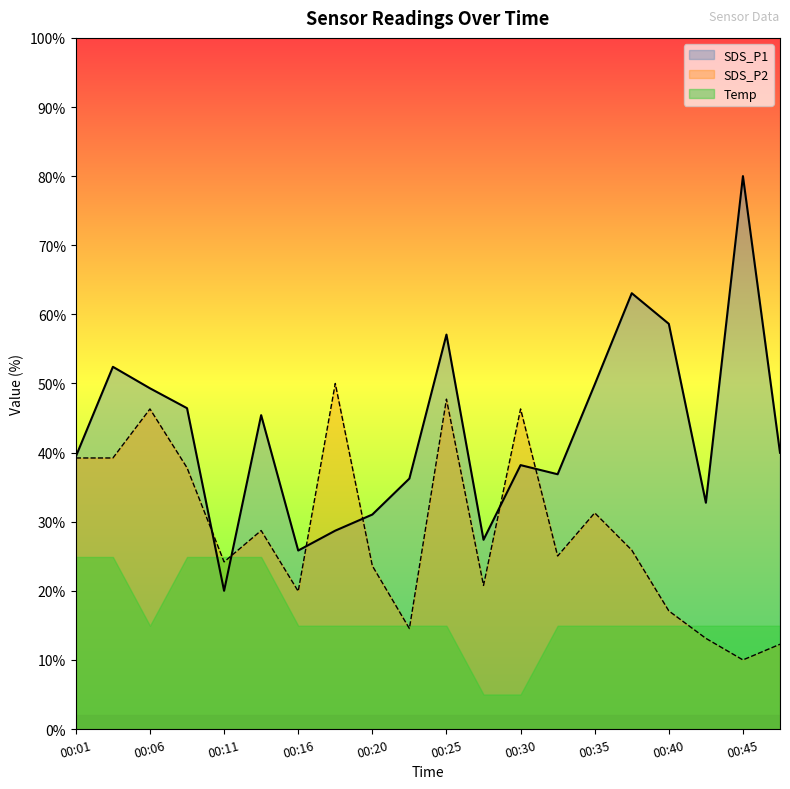

What is the value of the SDS_P2 point at the 12th from the left?

20.8